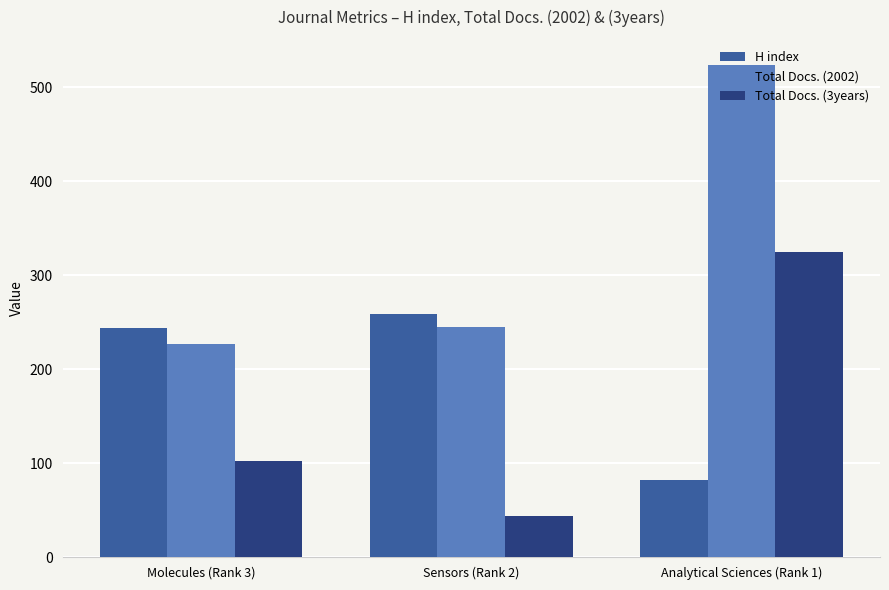

What is the spread (max minus min) of values at Molecules (Rank 3)?

142